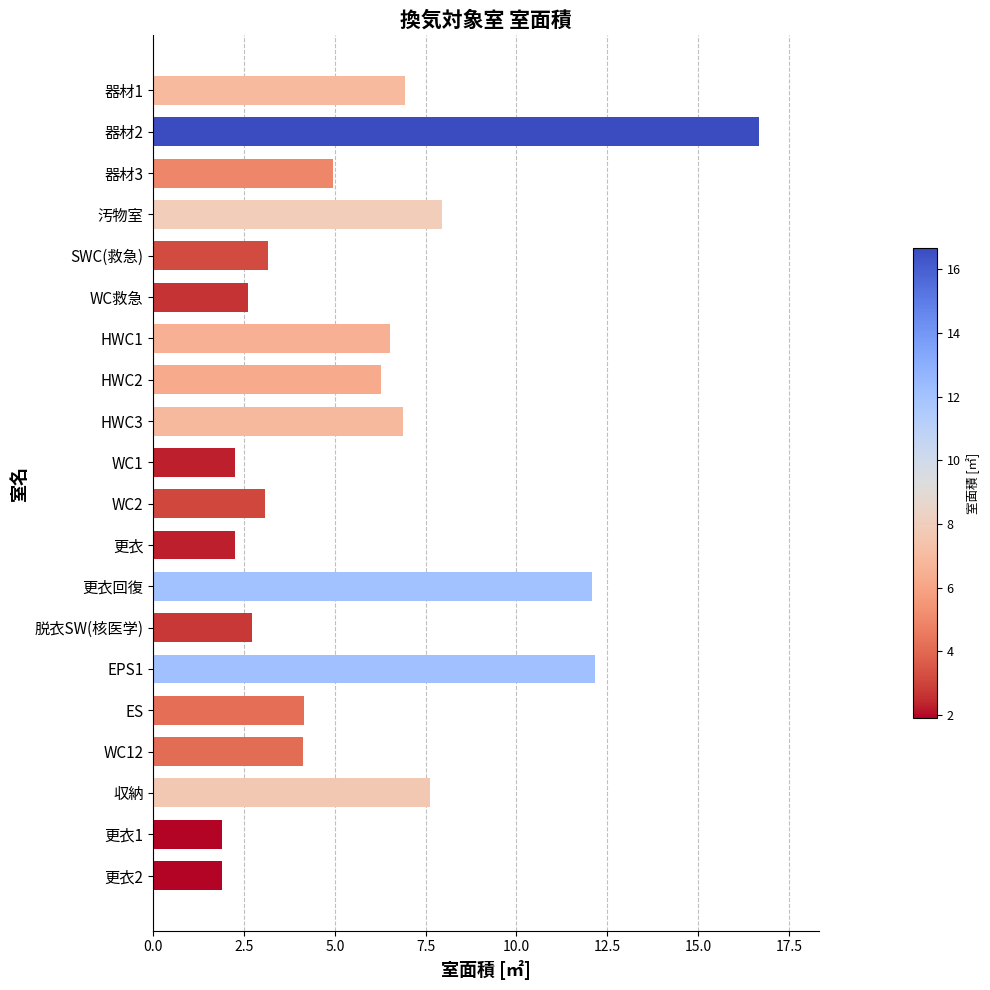

Does the chart contain any negative values?

No